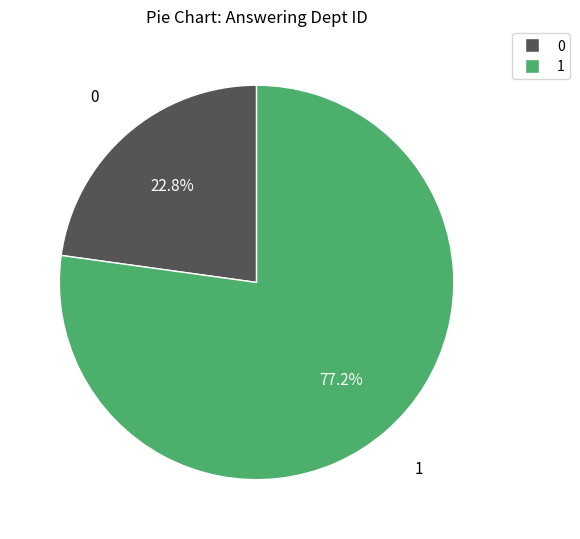

Is there a majority slice in this chart?

Yes